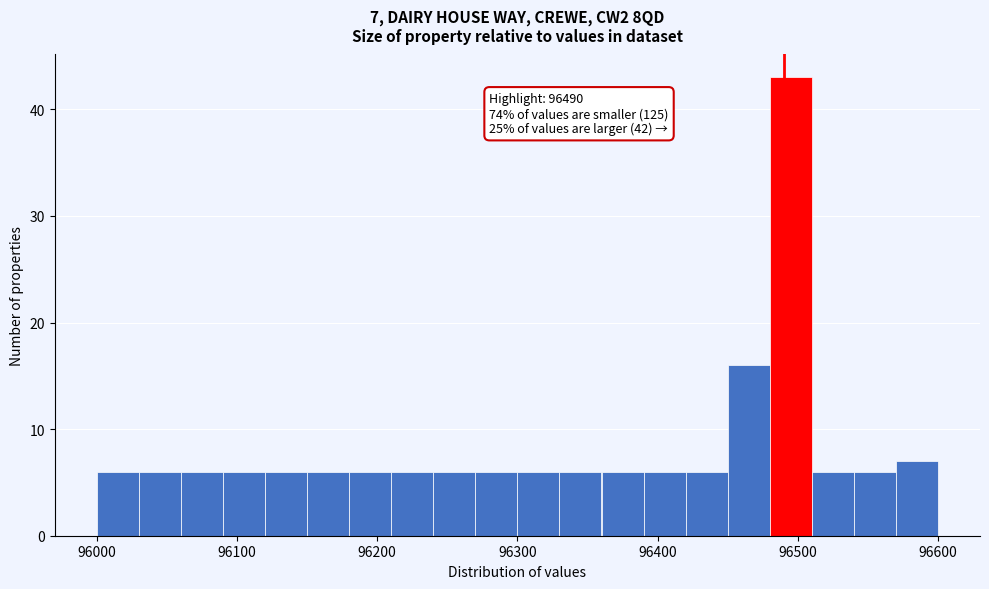

Read against the x-axis, roughly where is the centre of the tallest bar?

96500